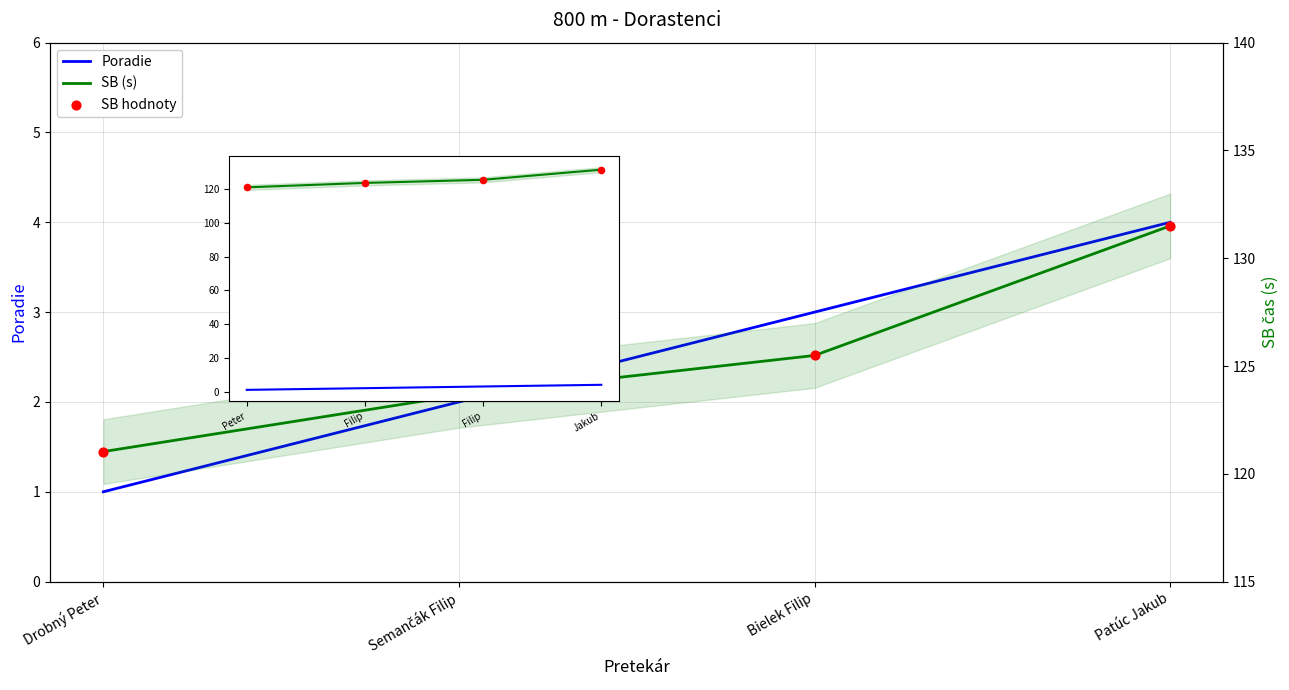

What is the total value across all series at Drobný Peter?

243.1